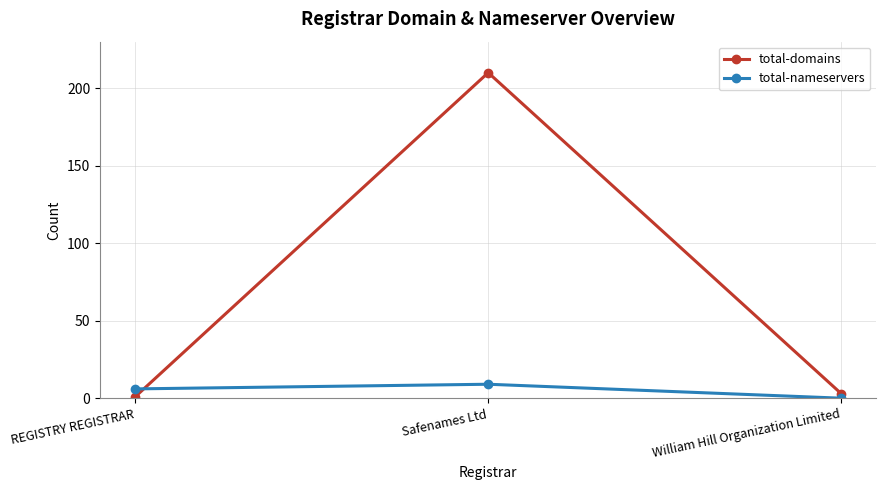

Is it true that total-domains equals 210 at Safenames Ltd?

True